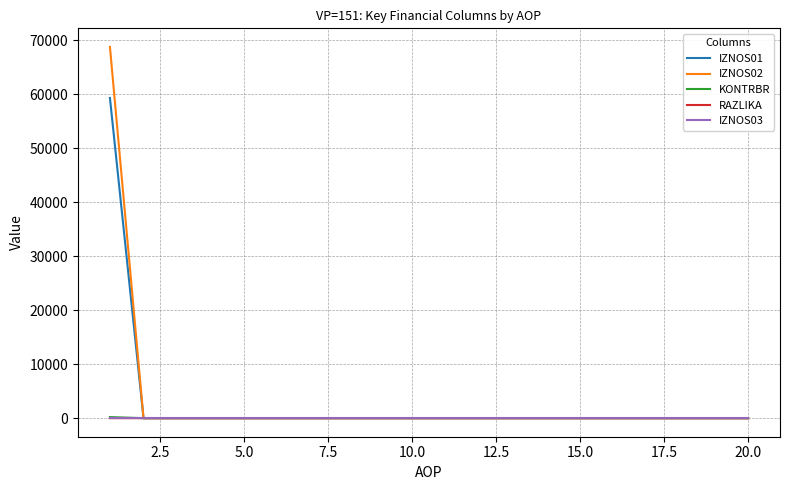

What is the greatest value displayed?

68758.5